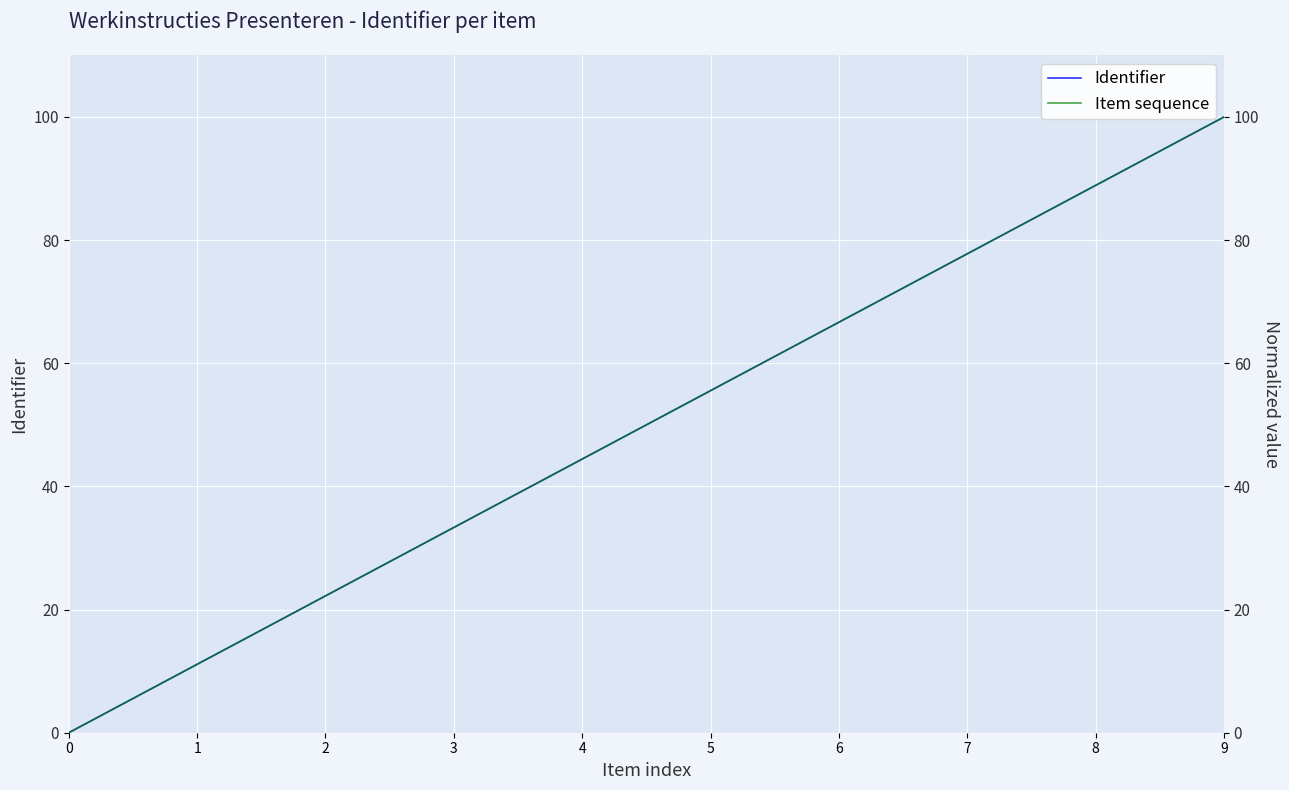

How many data points does each series have?

10